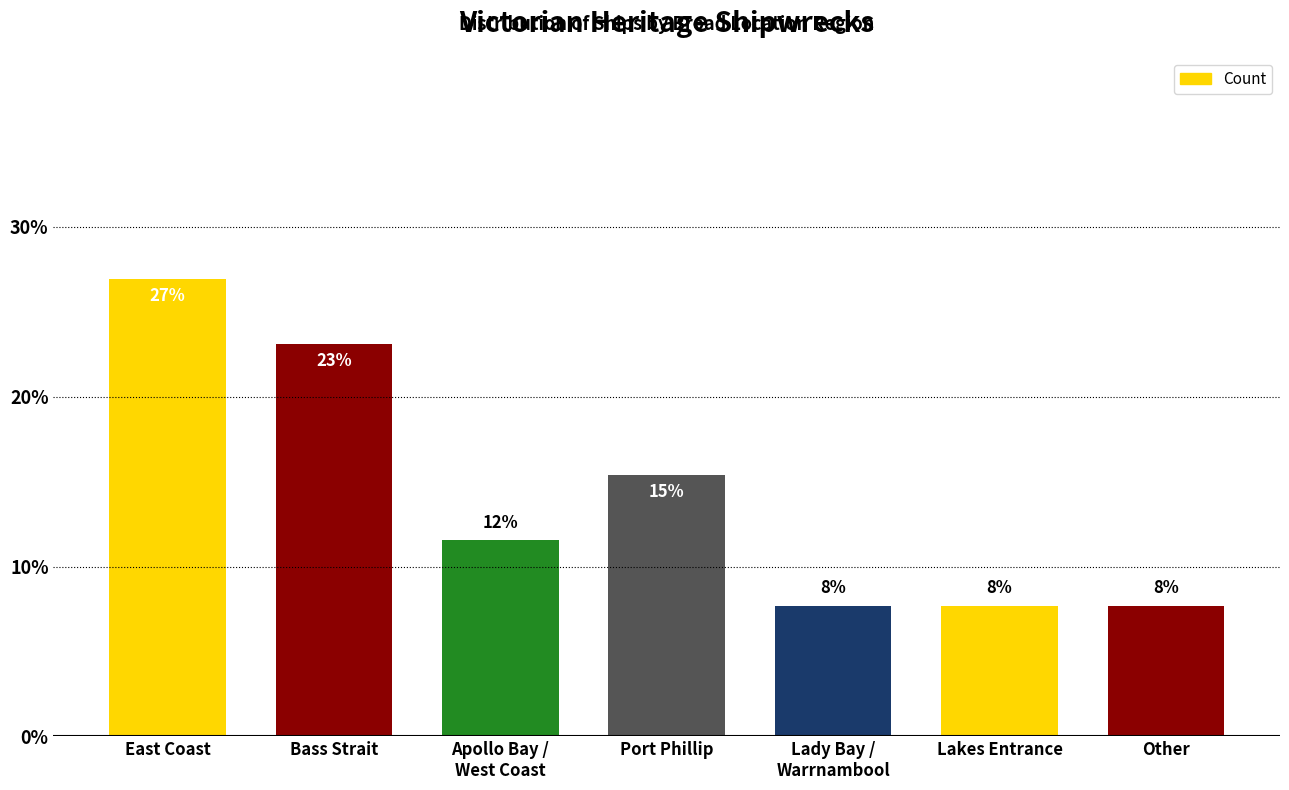

List the labels in order of value, smallest first.

Lady Bay /
Warrnambool, Lakes Entrance, Other, Apollo Bay /
West Coast, Port Phillip, Bass Strait, East Coast